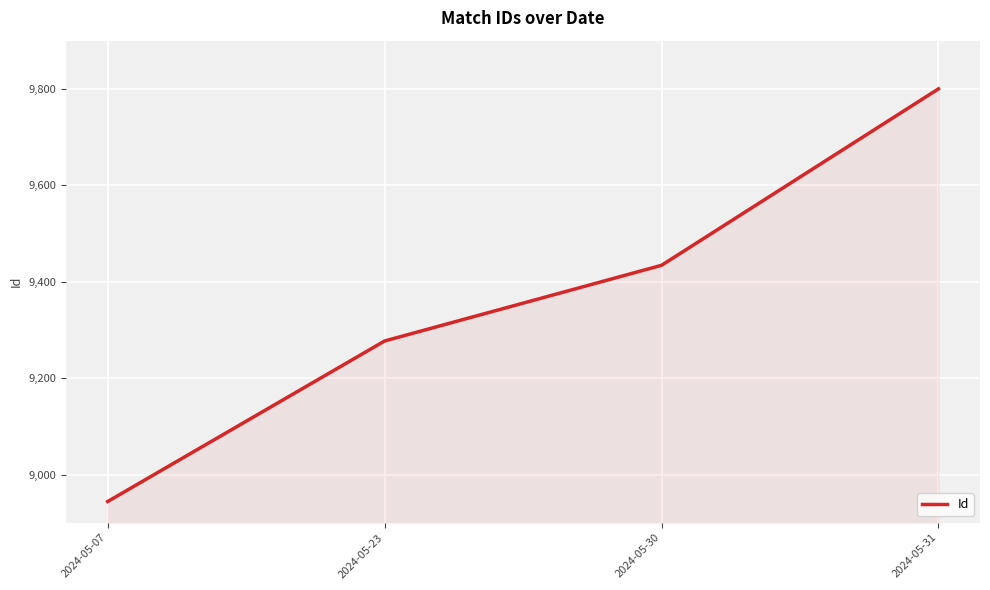

List the labels in order of value, largest first.

2024-05-31, 2024-05-30, 2024-05-23, 2024-05-07